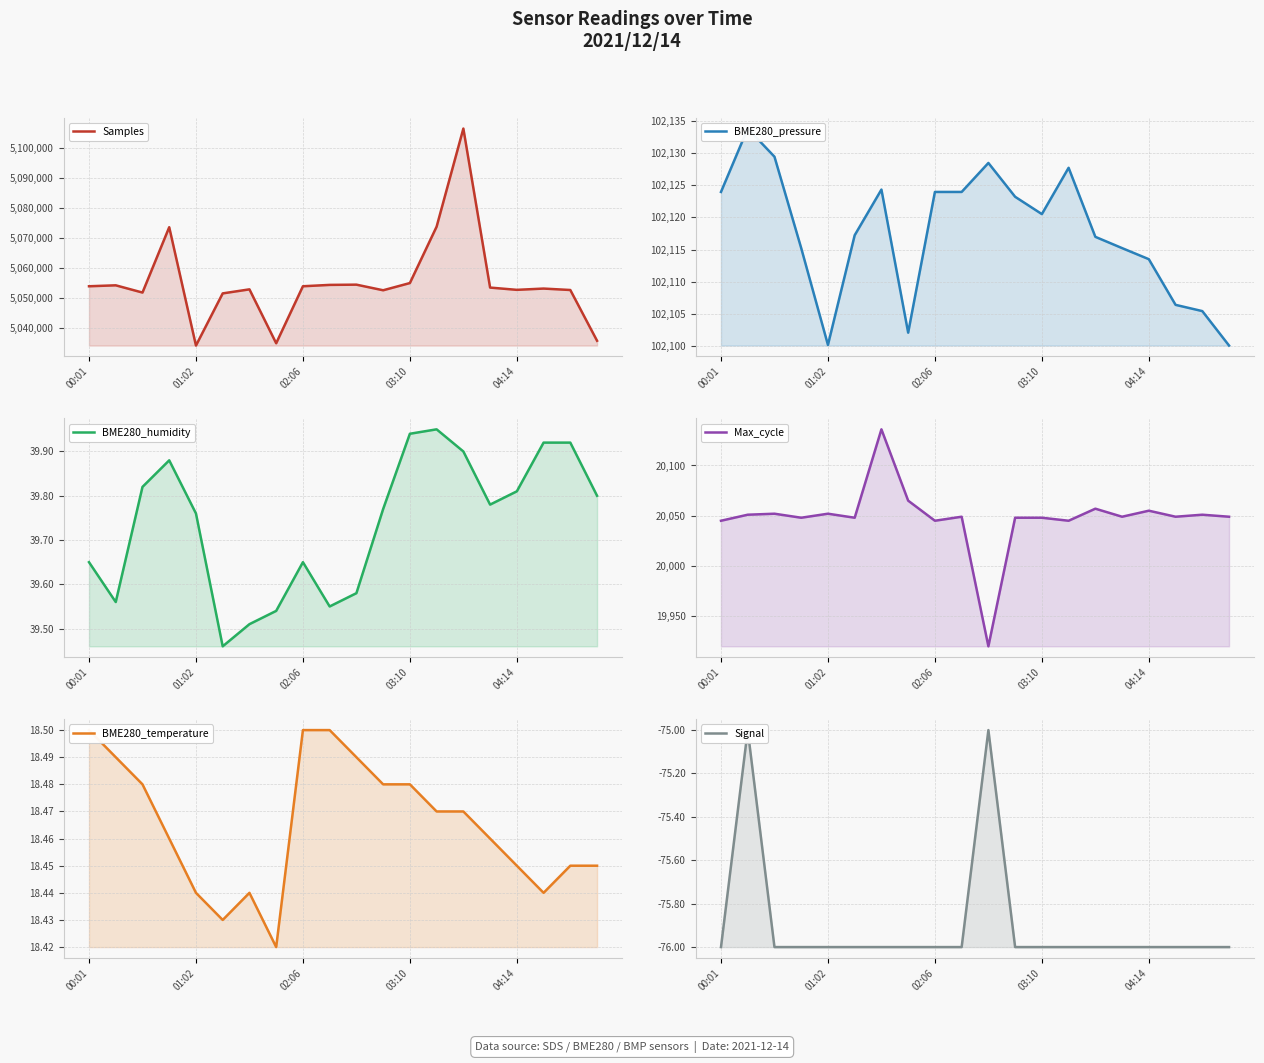

Reading right to left, list all the values displayed in this chart.

Samples: 5035792.0	5052659.0	5053137.0	5052712.0	5053467.0	5106312.0	5073717.0	5054970.0	5052573.0	5054438.0	5054358.0	5053904.0	5034957.0	5052877.0	5051534.0	5034197.0	5073532.0	5051812.0	5054217.0	5053904.0
BME280_pressure: 102100.1	102105.4	102106.4	102113.5	102115.2	102117.0	102127.7	102120.5	102123.2	102128.4	102123.9	102123.9	102102.1	102124.3	102117.2	102100.2	102115.2	102129.4	102133.8	102123.9
BME280_humidity: 39.8	39.9	39.9	39.8	39.8	39.9	40.0	39.9	39.8	39.6	39.5	39.6	39.5	39.5	39.5	39.8	39.9	39.8	39.6	39.6
Max_cycle: 20049.0	20051.0	20049.0	20055.0	20049.0	20057.0	20045.0	20048.0	20048.0	19920.0	20049.0	20045.0	20065.0	20136.0	20048.0	20052.0	20048.0	20052.0	20051.0	20045.0
BME280_temperature: 18.4	18.4	18.4	18.4	18.5	18.5	18.5	18.5	18.5	18.5	18.5	18.5	18.4	18.4	18.4	18.4	18.5	18.5	18.5	18.5
Signal: -76.0	-76.0	-76.0	-76.0	-76.0	-76.0	-76.0	-76.0	-76.0	-75.0	-76.0	-76.0	-76.0	-76.0	-76.0	-76.0	-76.0	-76.0	-75.0	-76.0